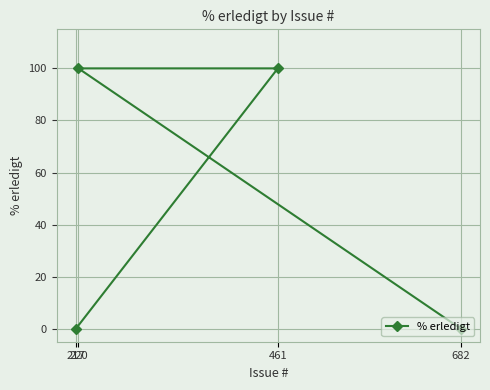

Between 682 and 220, which is larger?

220